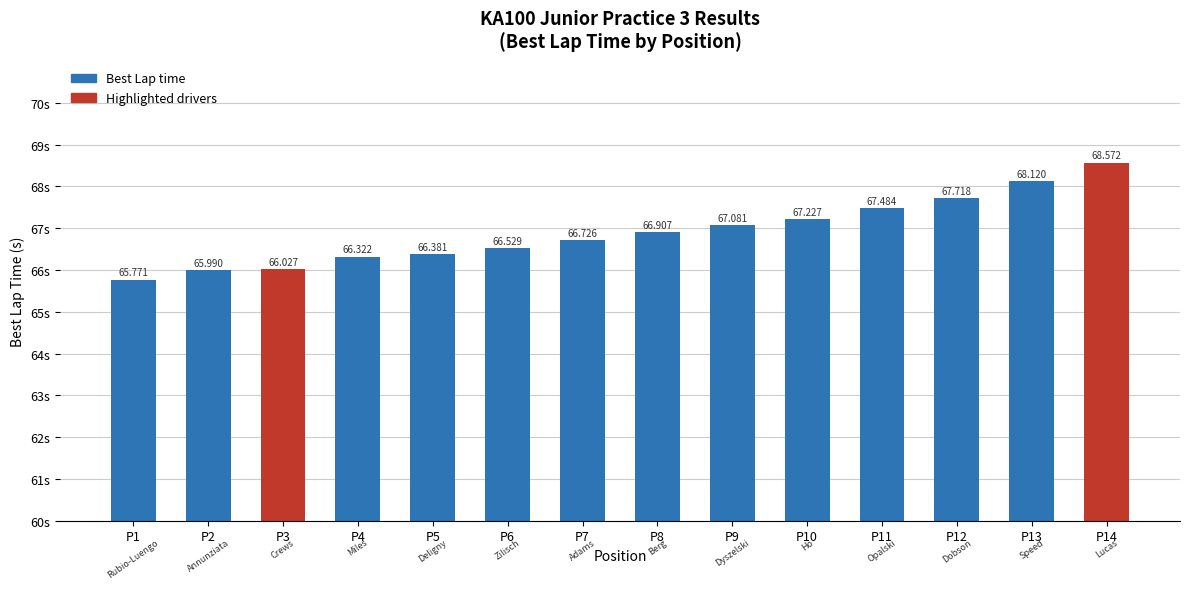

What is the difference between the maximum and minimum values?

2.8